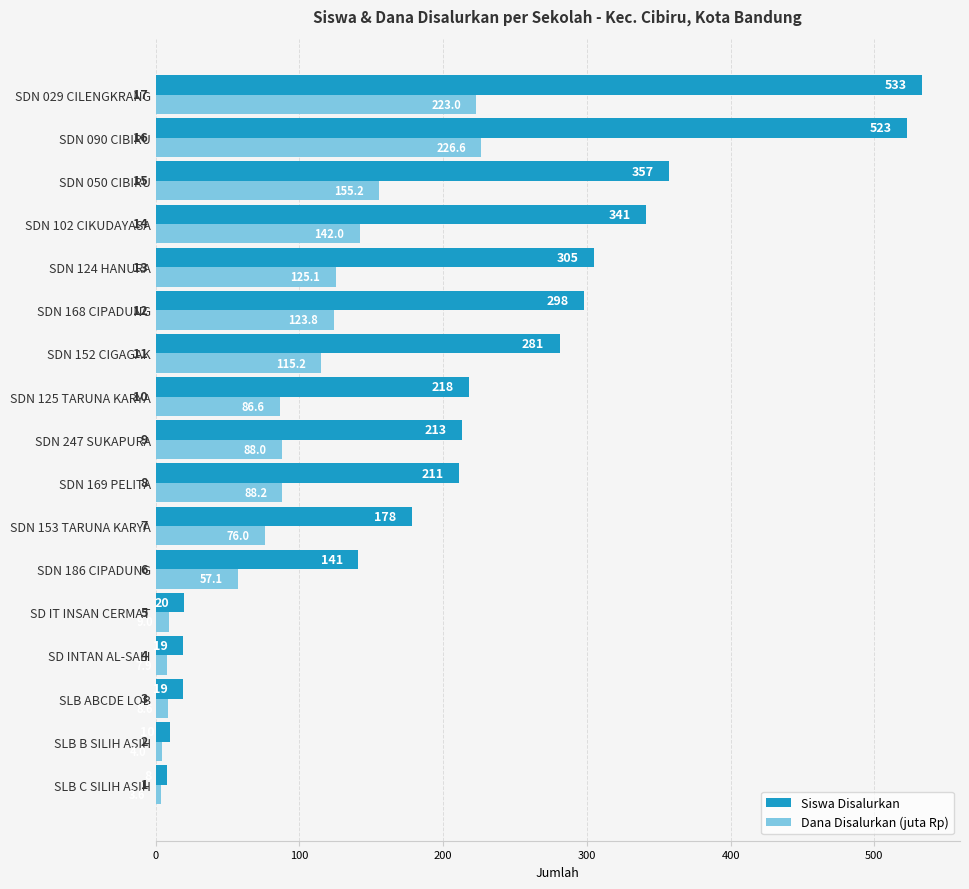

What is the smallest value displayed?

3.6